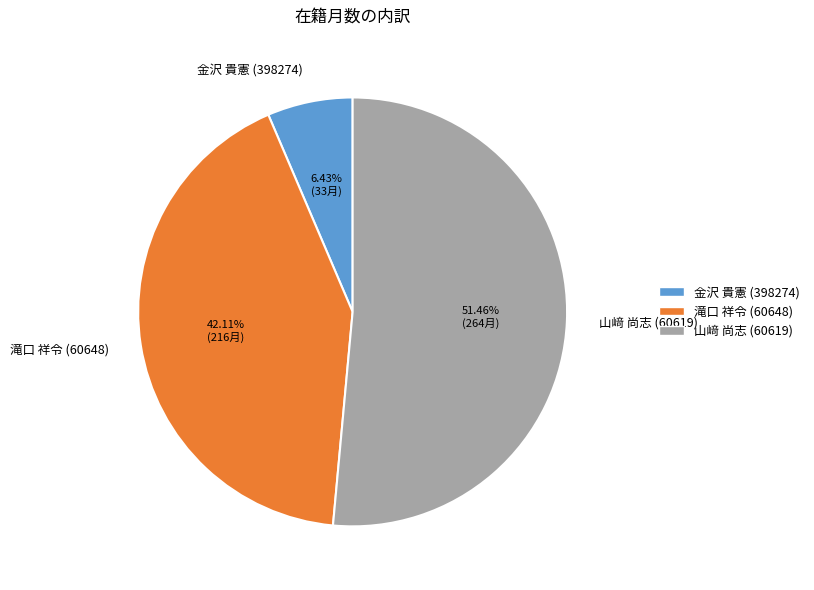

Which category accounts for the majority?

山﨑 尚志 (60619)